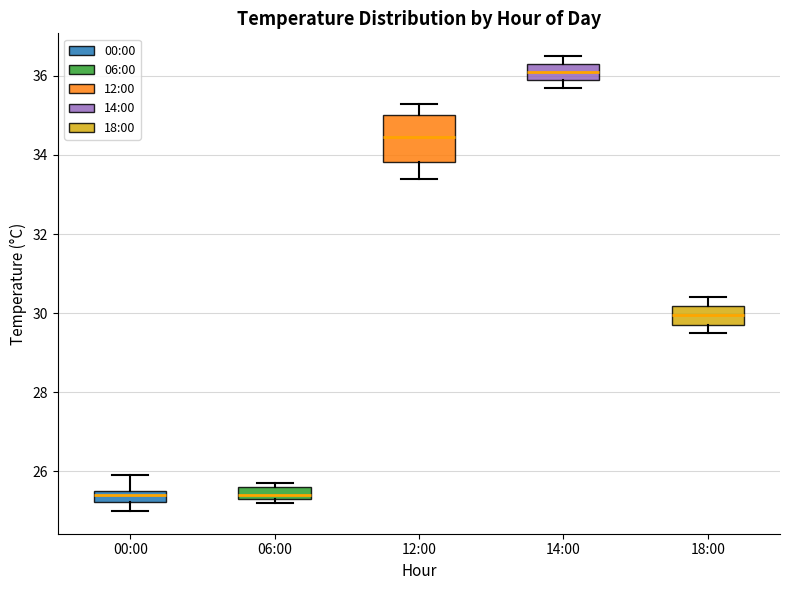

Comparing the boxes themselves (not the whiskers), which one is the tallest?

12:00